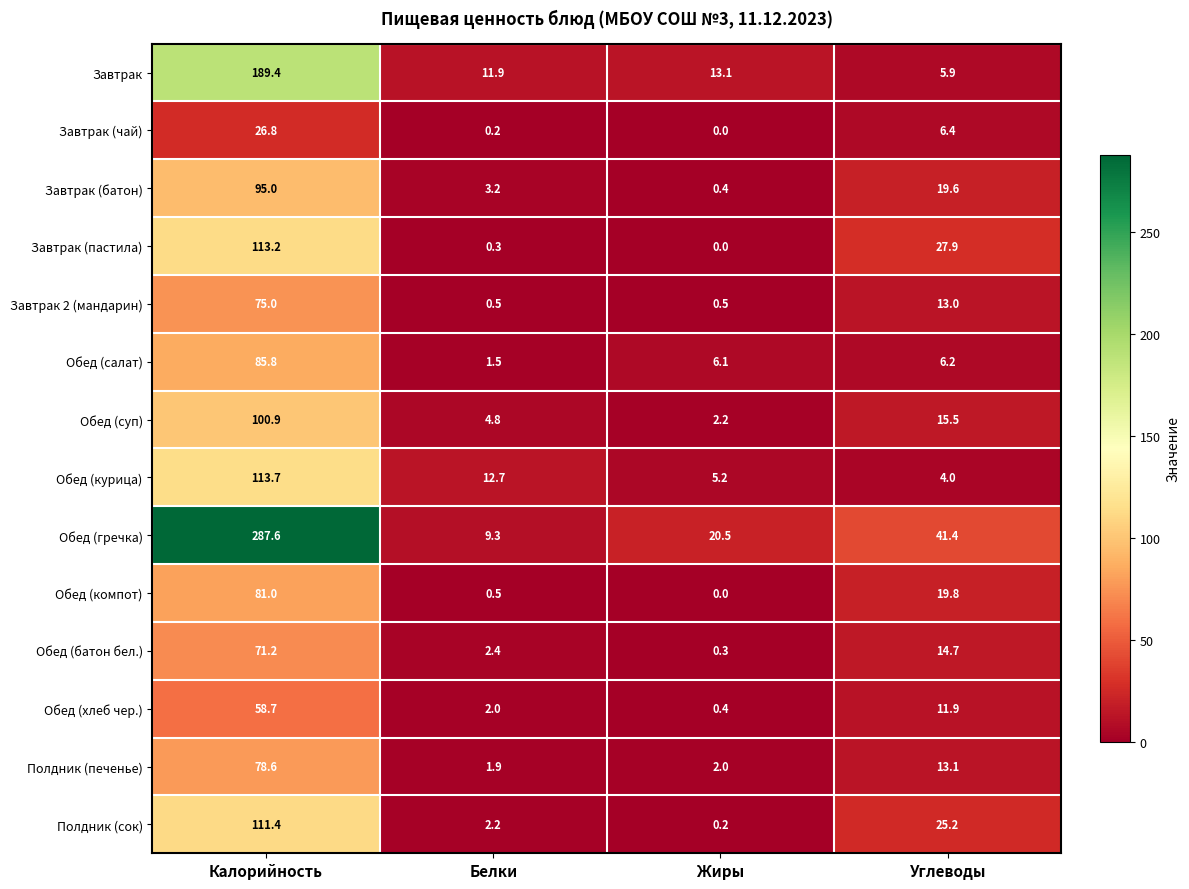

What is the total value across all series at Жиры?

50.9